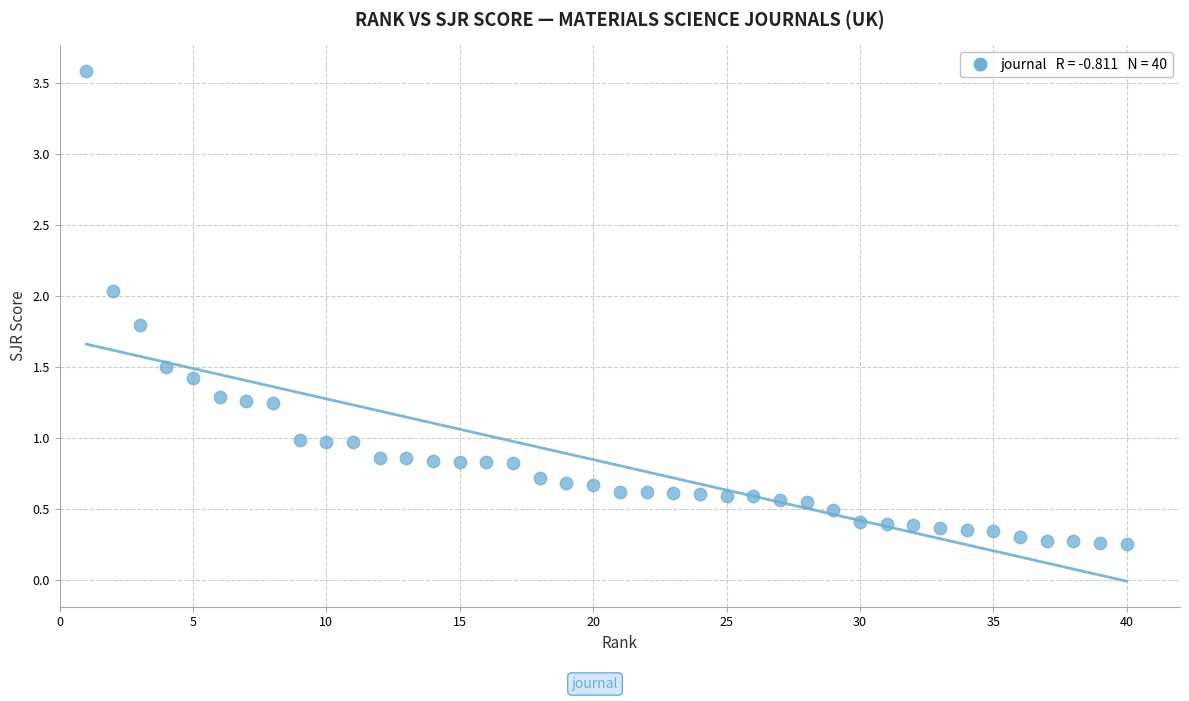

What is the range of Y values (max minus min)?

3.3